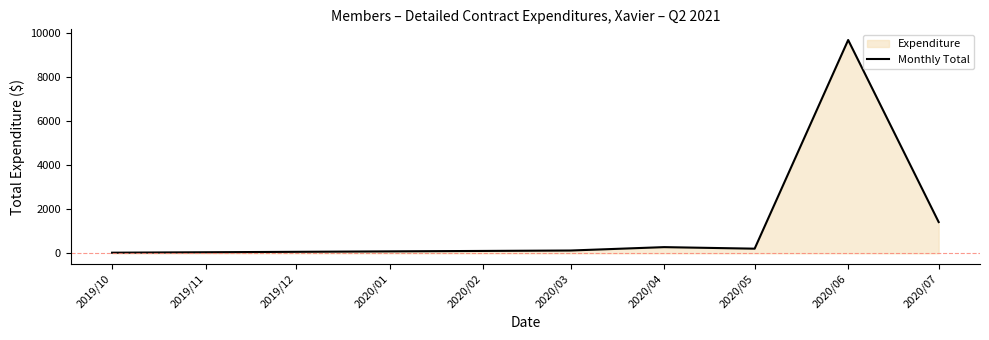

What is the smallest value displayed?

26.7